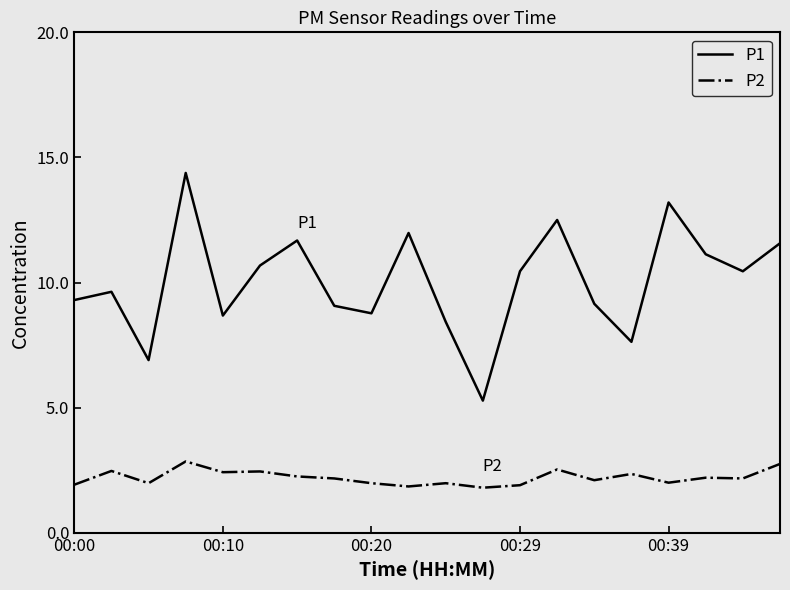

Which series has the largest total across all categories?

P1